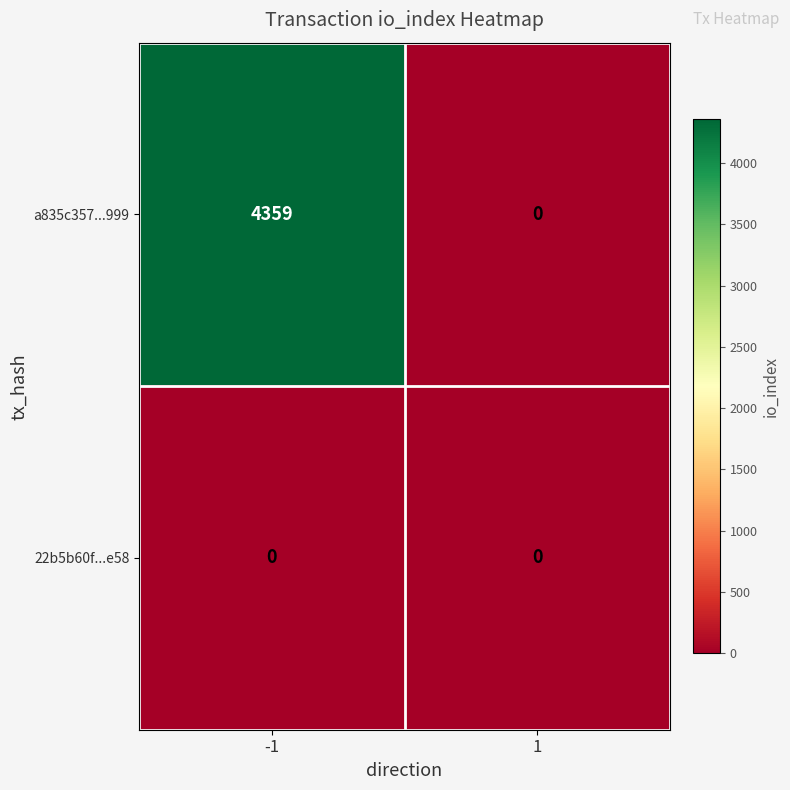

At how many categories does at least one series exceed 2929?

1